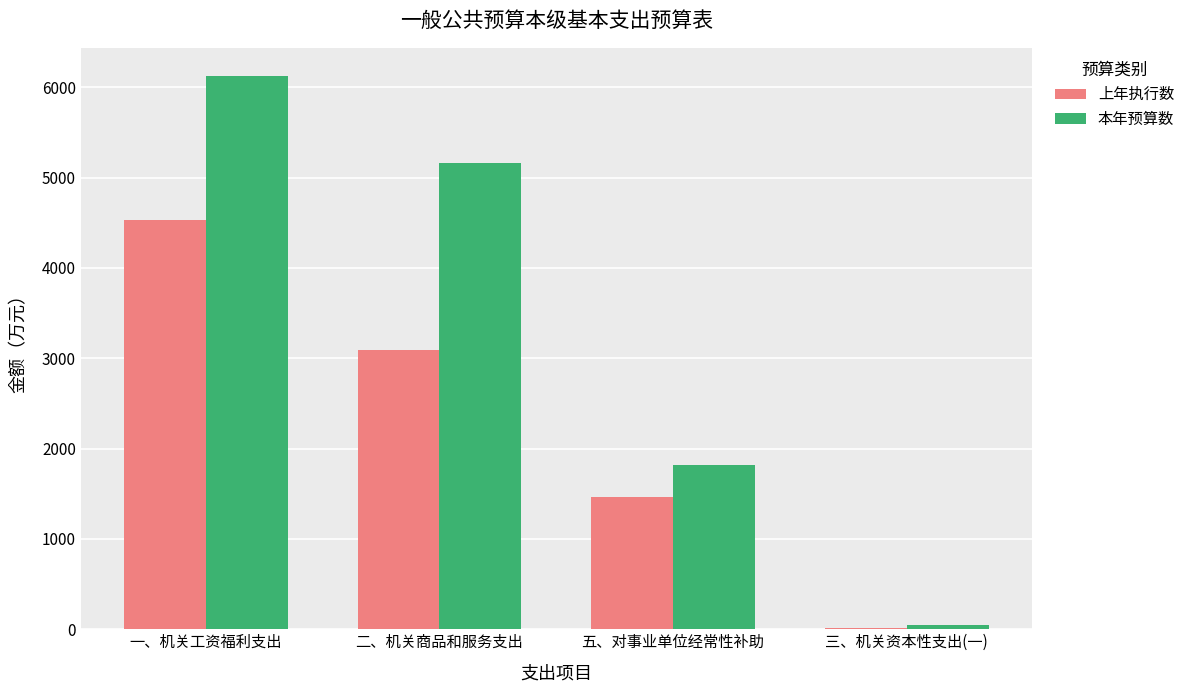

How many groups of bars are there?

4